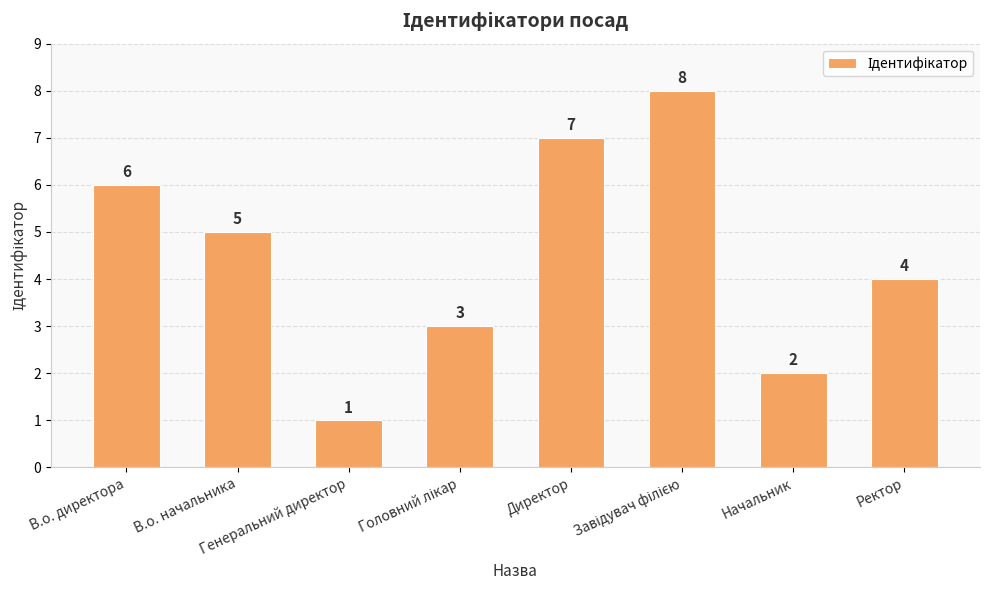

Where is the data nearest to the value 4?

Ректор